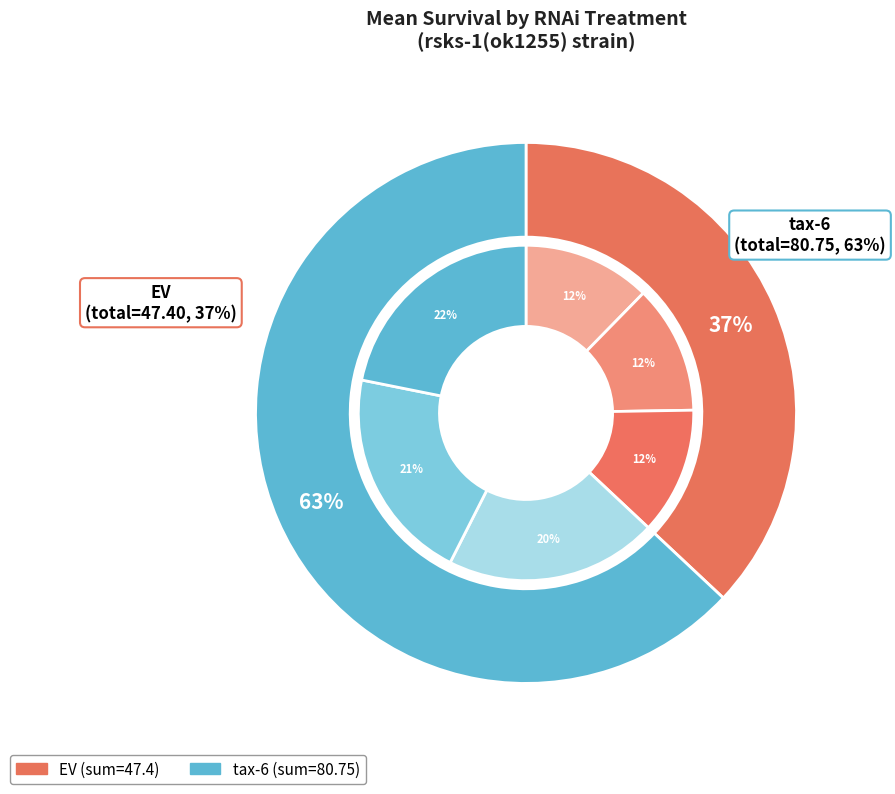

Count the number of slices in the pie.

3